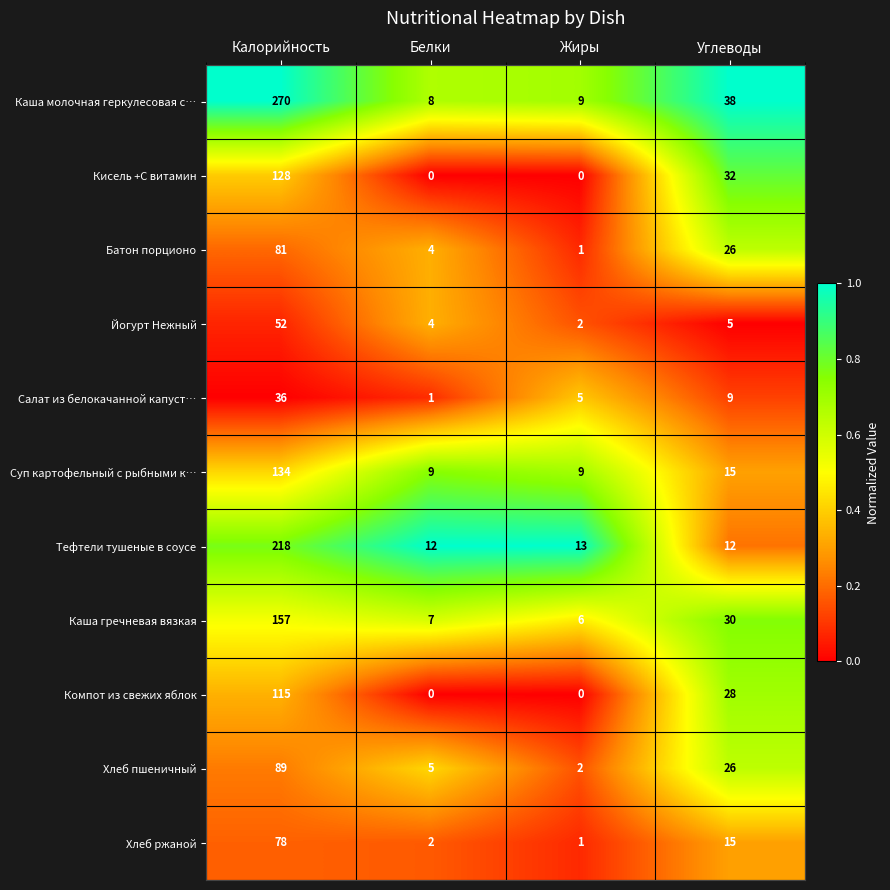

The Кисель +С витамин series shows 128 at Калорийность. True or false?

True